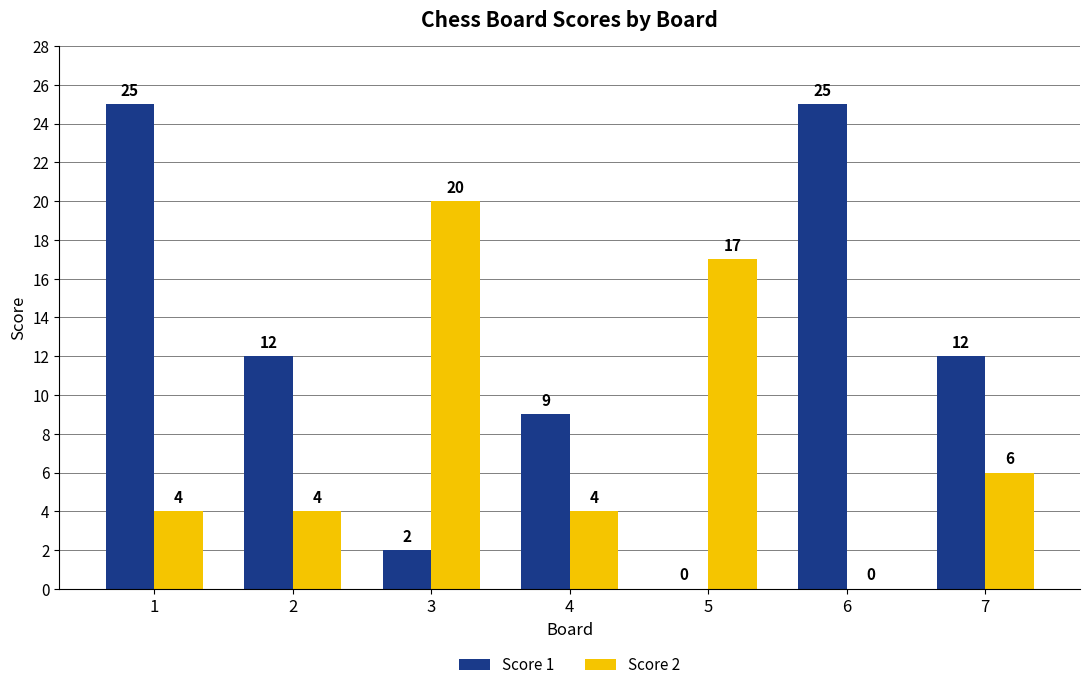

What is the sum of the Score 2 values at 3 and 2?

24